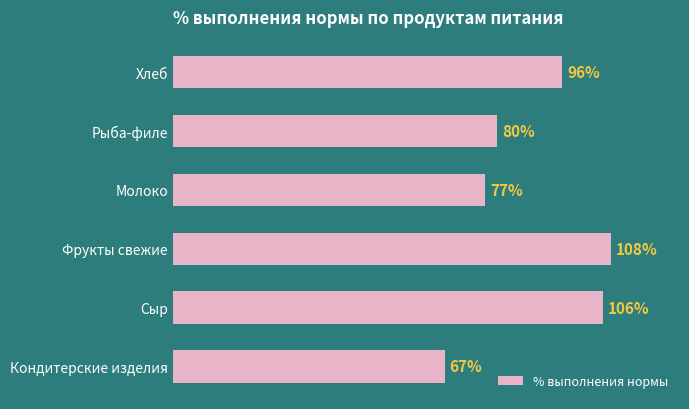

Rank the categories by value from highest to lowest.

Фрукты свежие, Сыр, Хлеб, Рыба-филе, Молоко, Кондитерские изделия